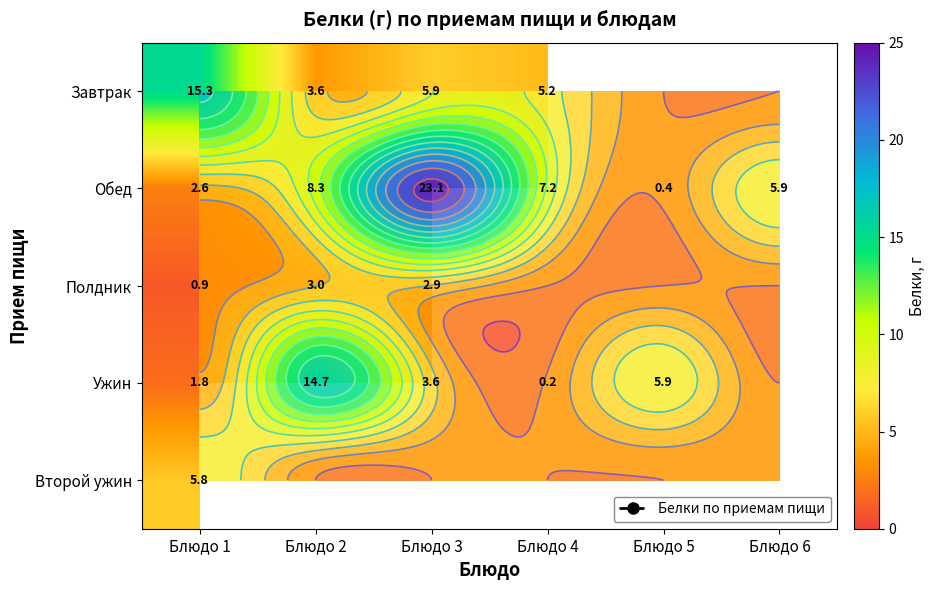

What is the difference between the highest and lowest values at Блюдо 2?

11.7